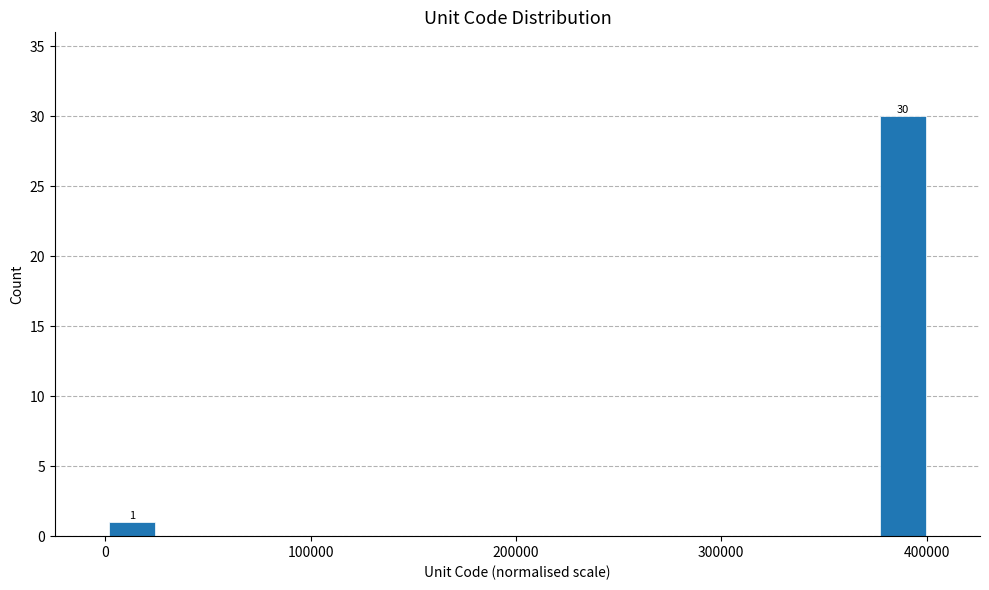

Read against the x-axis, roughly where is the centre of the tallest bar?

390000